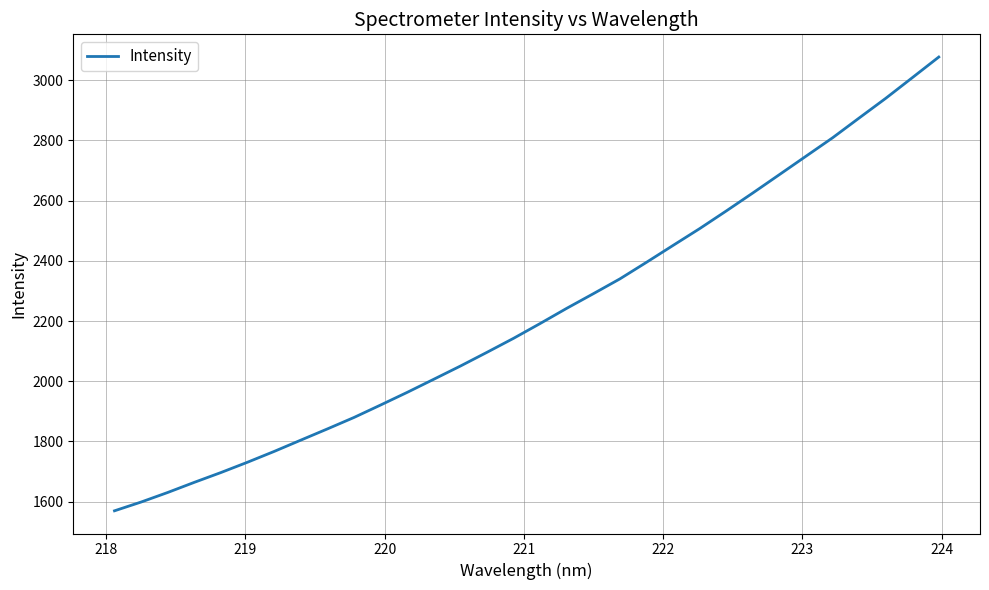

What is the minimum value shown in the chart?

1569.3